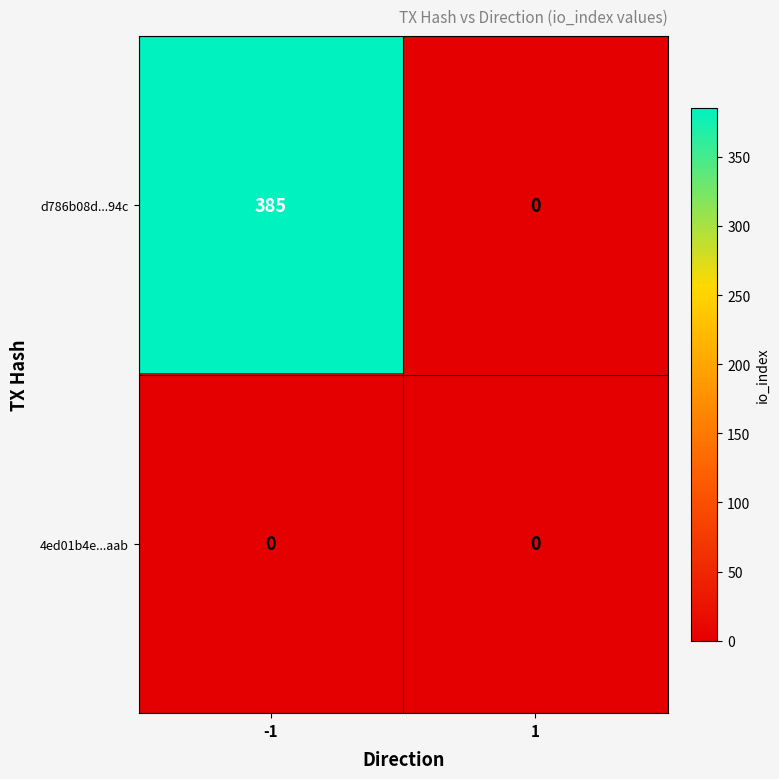

What is the difference between the maximum and minimum values in the d786b08d...94c series?

385